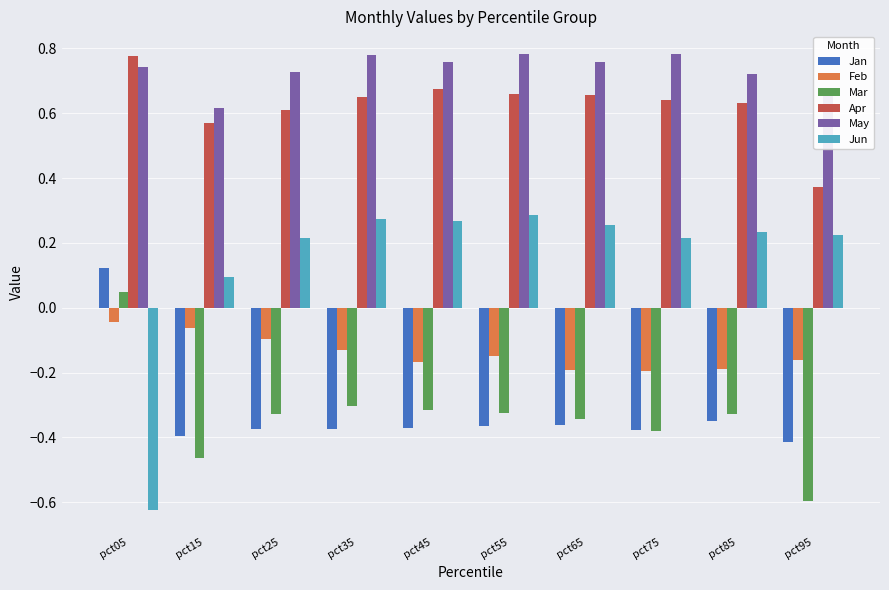

Where is Jun nearest to the value 0?

pct15